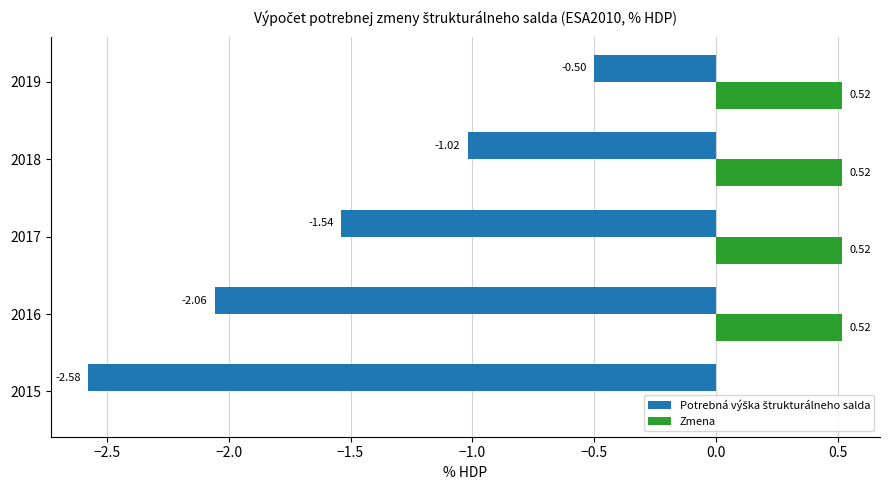

At which category is the sum across all series the highest?

2019